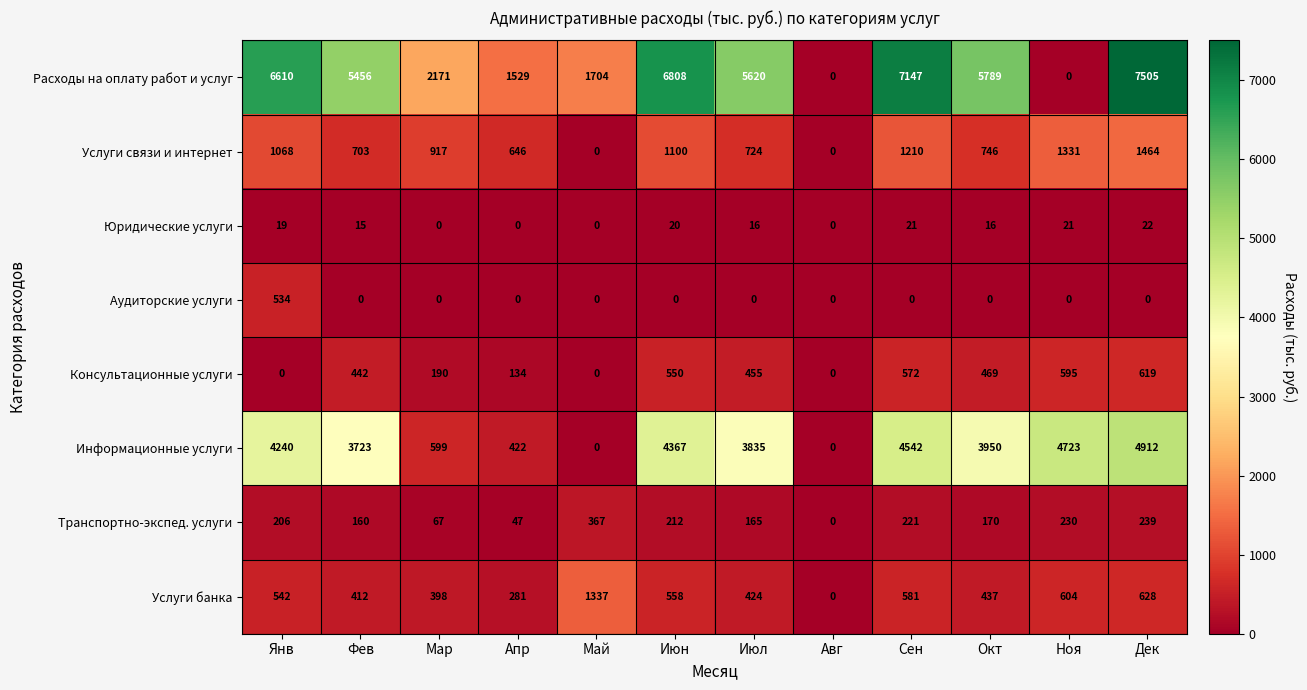

What is the difference between the highest and lowest values at Фев?

5456